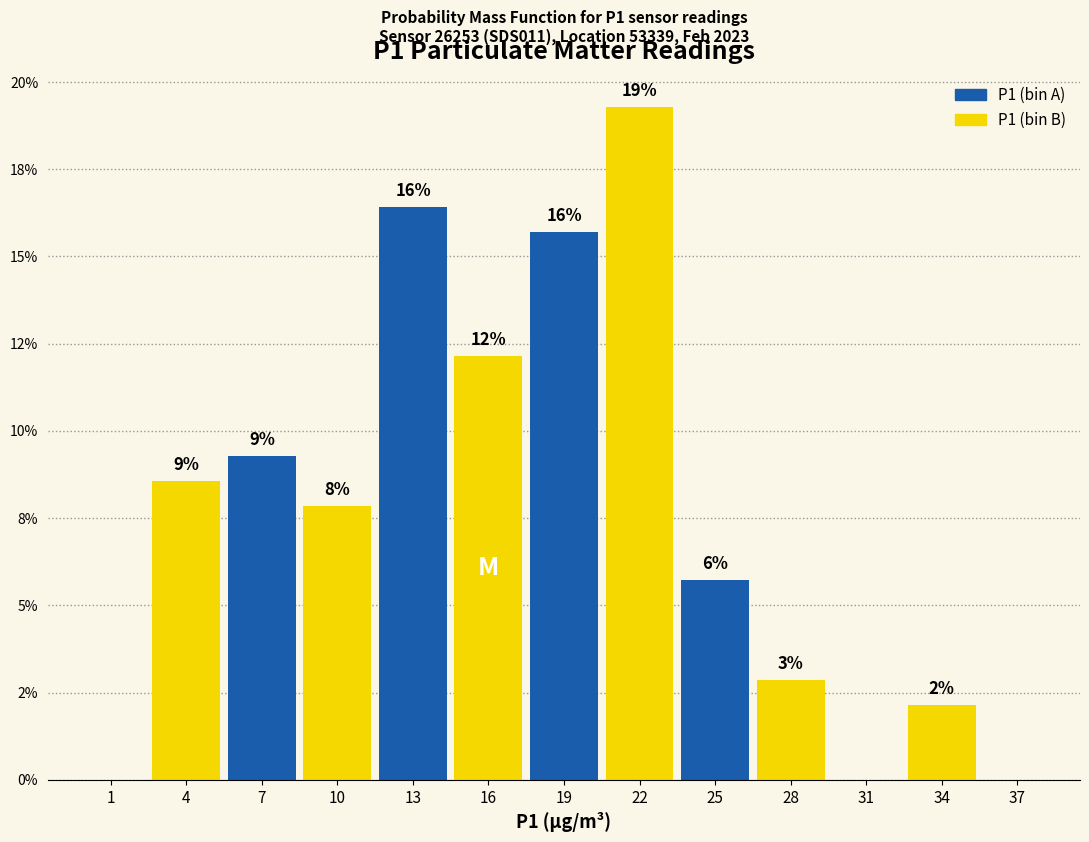

Are the bars horizontal?

No